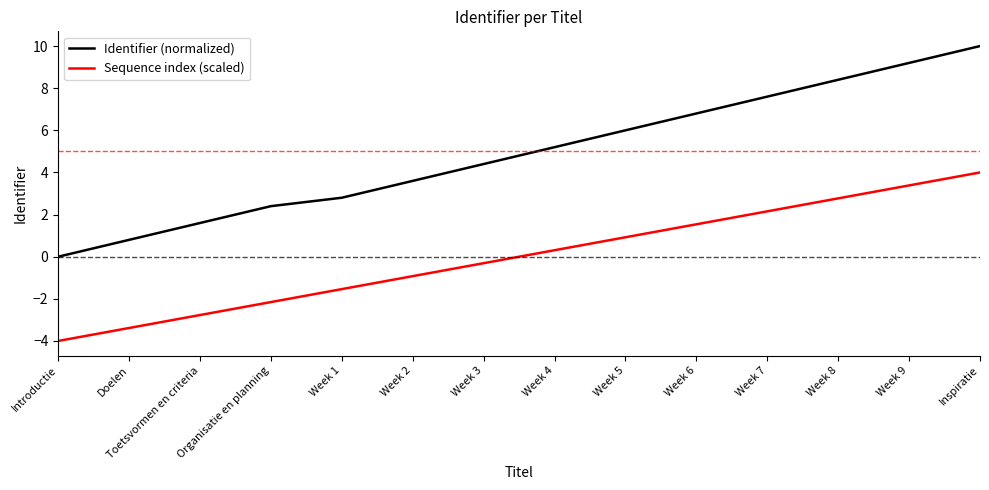

Which series has the largest total across all categories?

Identifier (normalized)